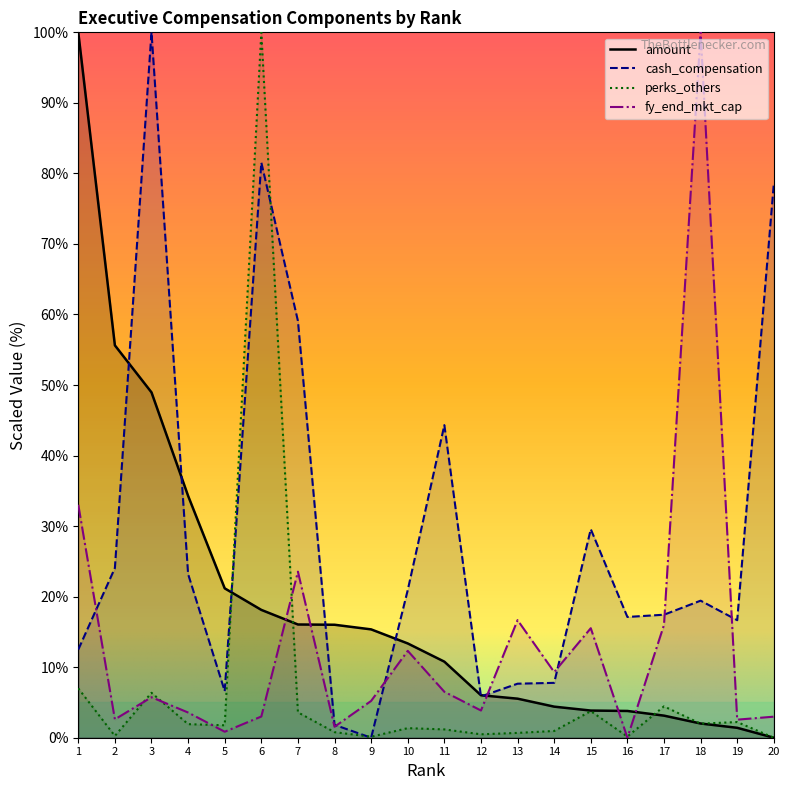

What is the difference between the cash_compensation values at 17 and 2?

6.6